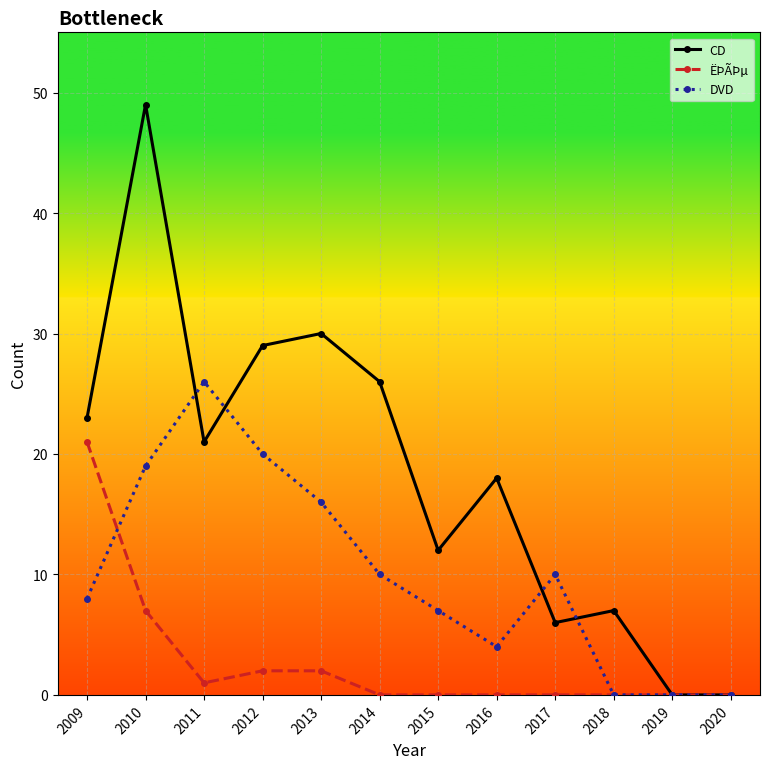

Which series has the widest spread of values?

CD